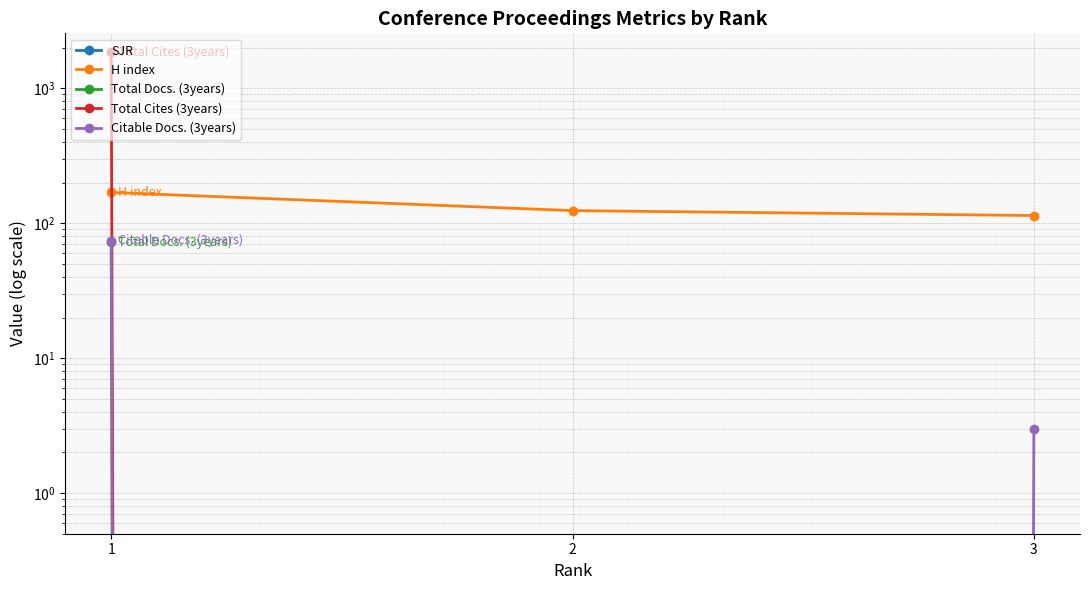

What is the average value of the H index series?

136